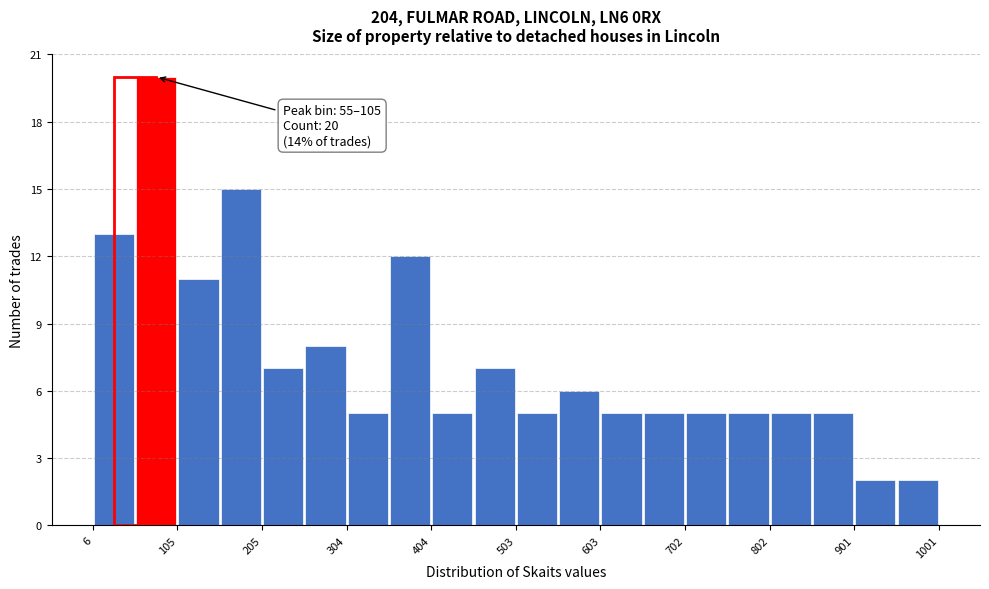

Over which range of the x-axis is the bar tallest?

60 to 110